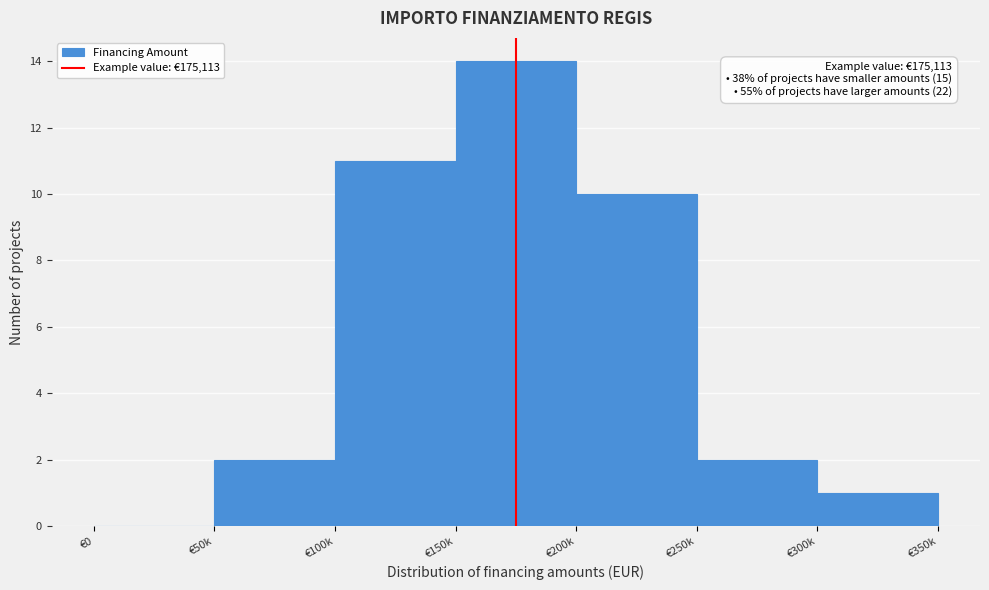

Reading left to right, extract all data points from this chart.

€0=0	€50k=2	€100k=11	€150k=14	€200k=10	€250k=2	€300k=1